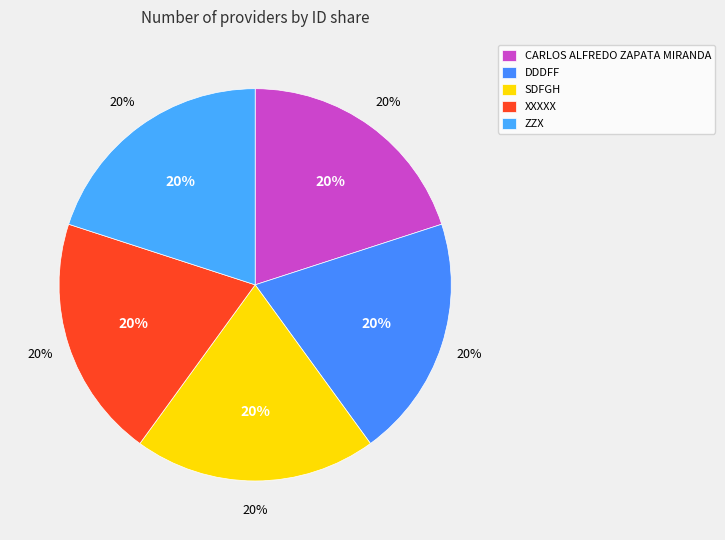

Rank the categories by value from highest to lowest.

CARLOS ALFREDO ZAPATA MIRANDA, DDDFF, ZZX, XXXXX, SDFGH